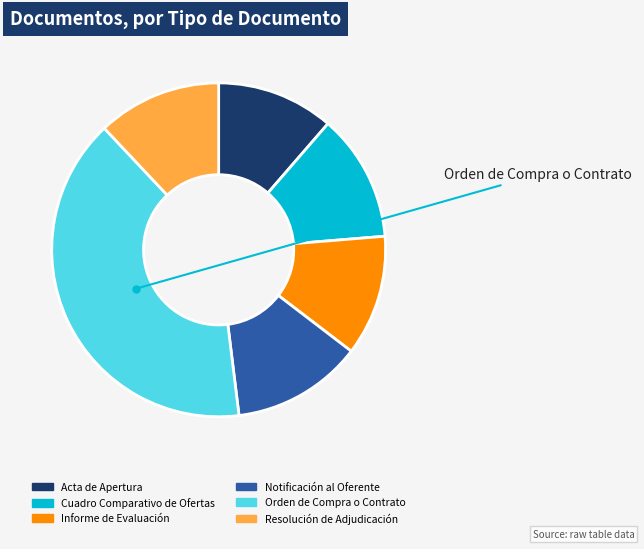

Approximately how many times larger is the value at Cuadro Comparativo de Ofertas compared to Resolución de Adjudicación?

1.0